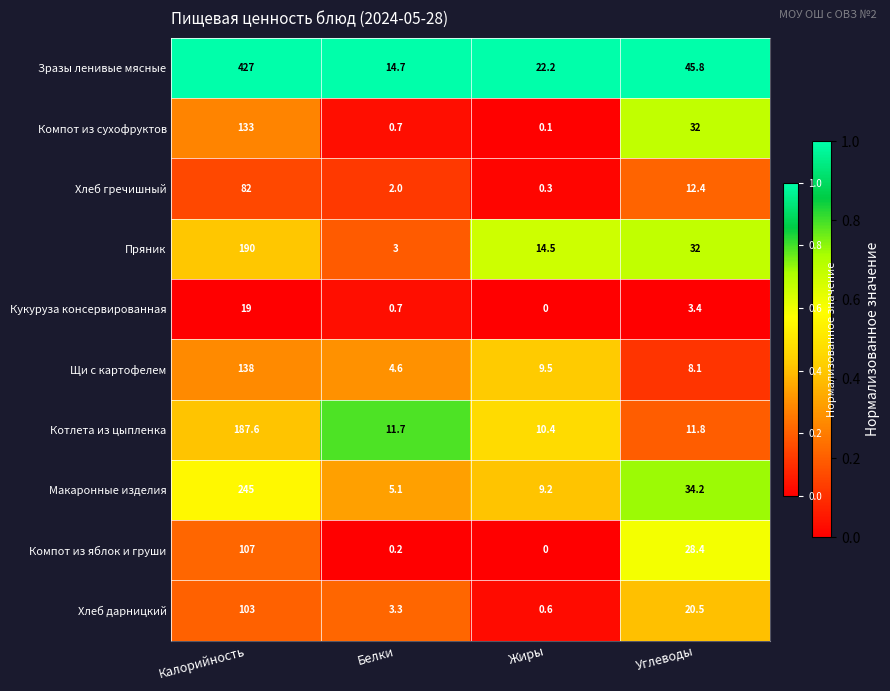

What is the maximum value shown in the chart?

427.0